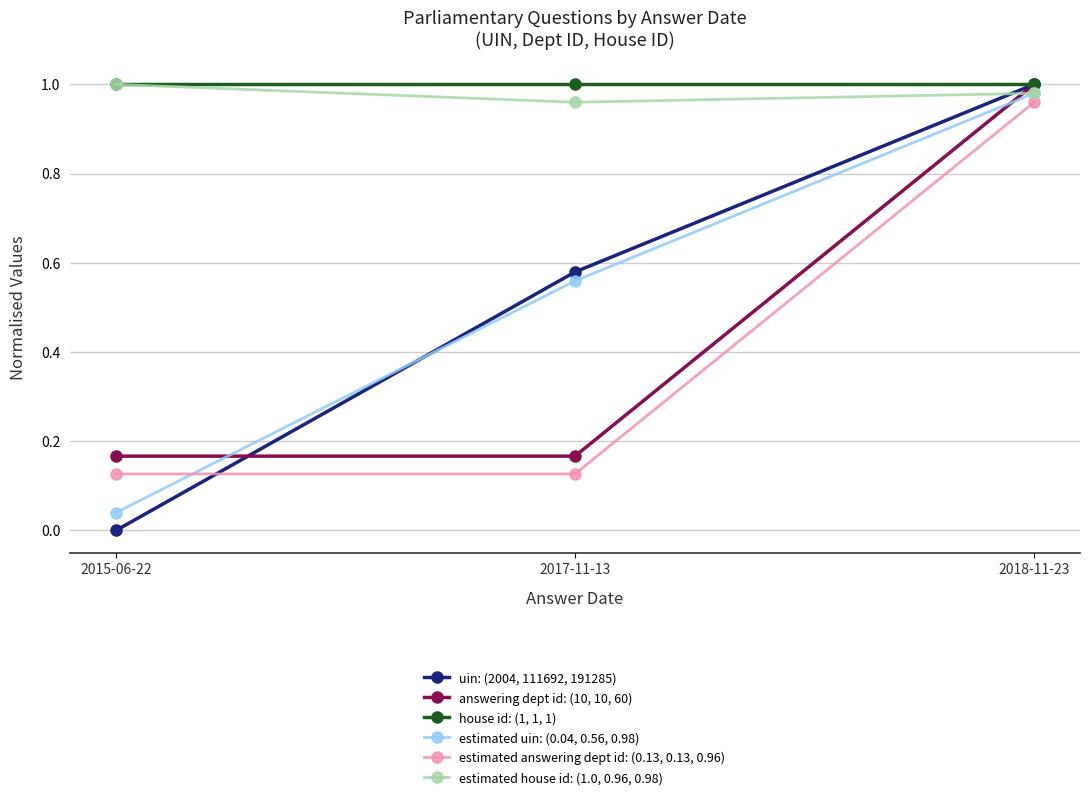

Between 2015-06-22 and 2017-11-13, which series saw the biggest shift?

uin: (2004, 111692, 191285)